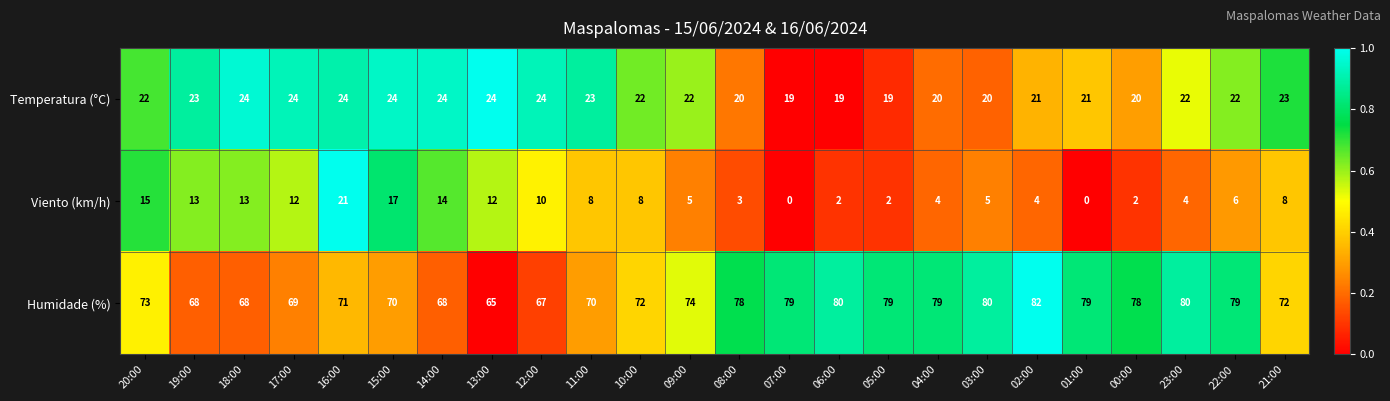

Rank the series by their average value, from lowest to highest.

Viento (km/h), Temperatura (°C), Humidade (%)